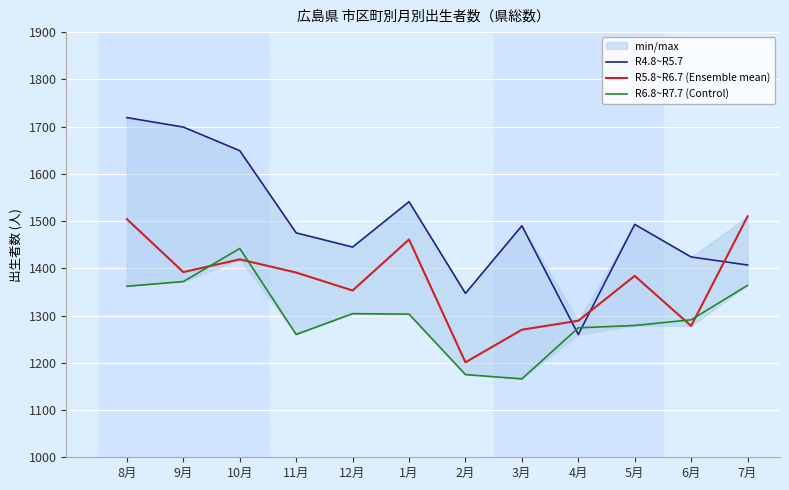

How many intersections are there between R6.8~R7.7 (Control) and R4.8~R5.7?

2